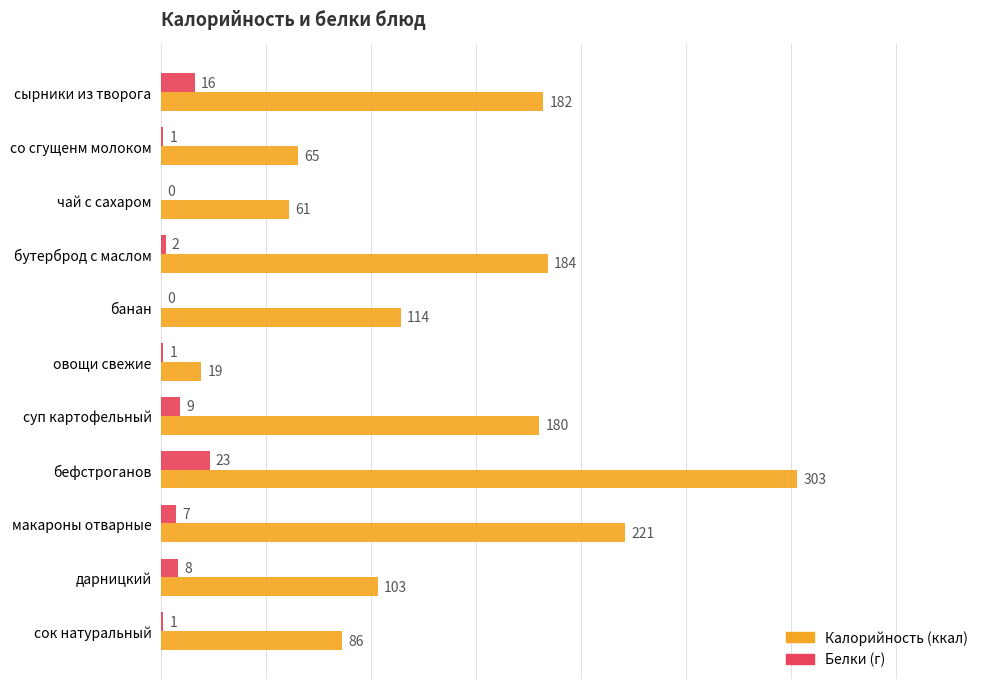

At which category is the sum across all series the highest?

бефстроганов